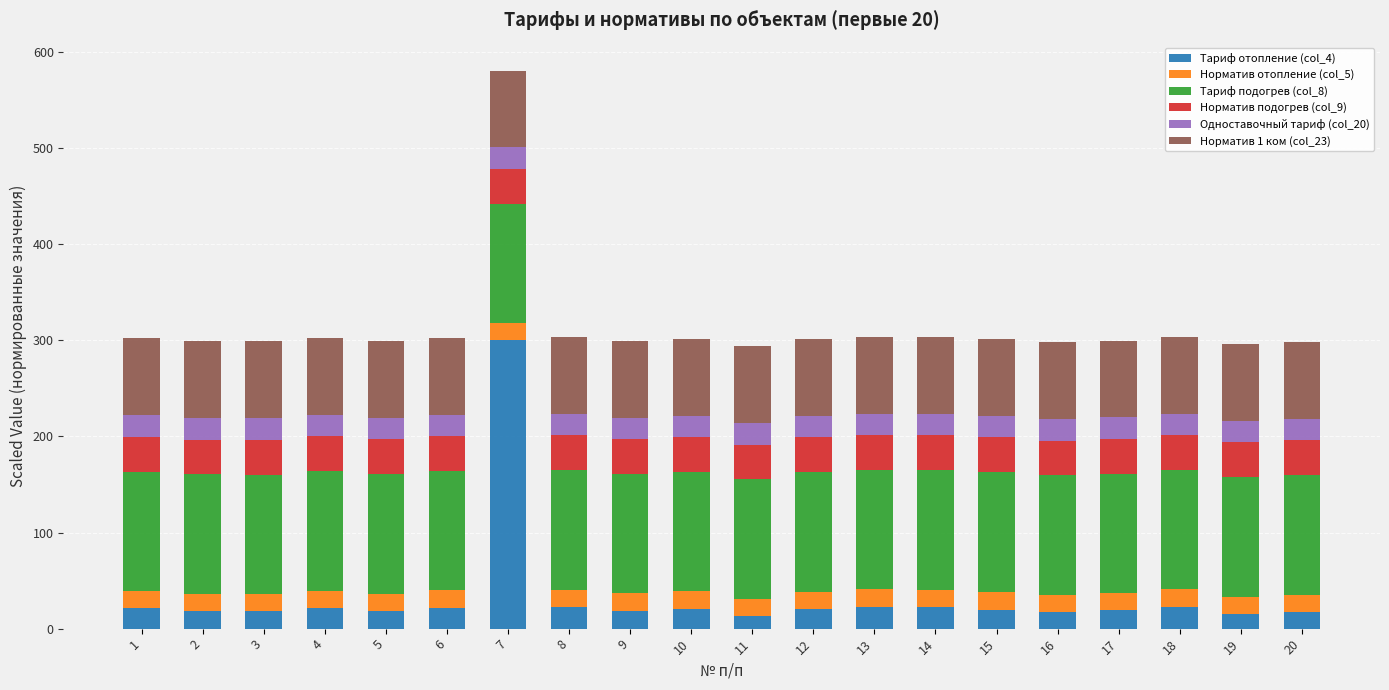

What is the difference between the maximum and minimum values in the Тариф отопление (col_4) series?

287.0